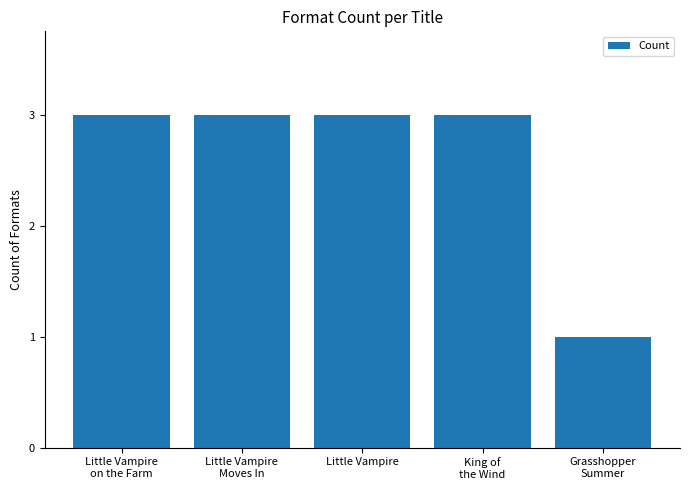

Reading left to right, transcribe all the data shown in this chart.

3	3	3	3	1